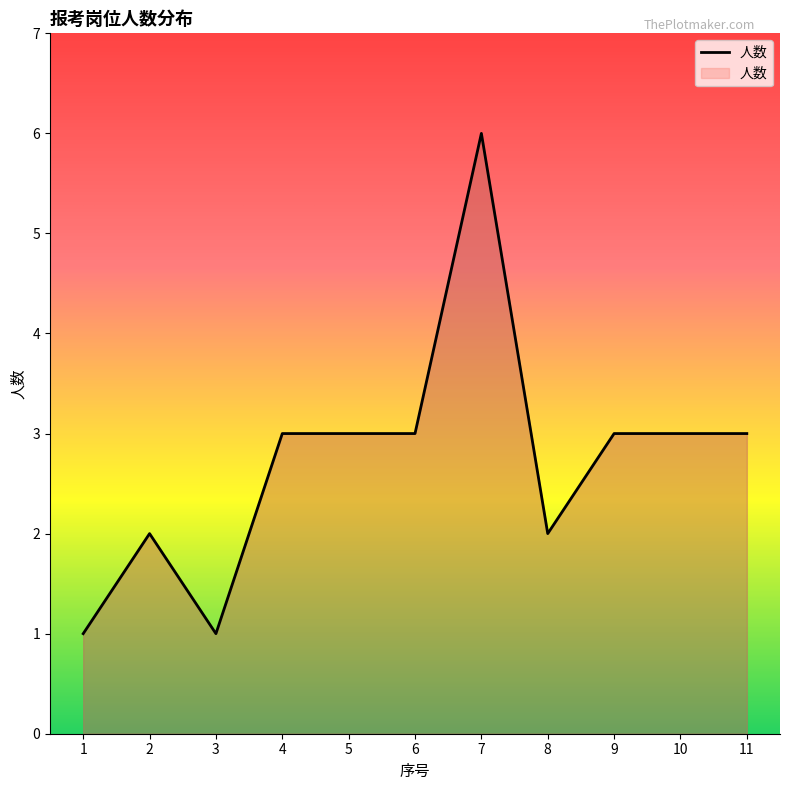

Reading left to right, list all the values displayed in this chart.

1	2	1	3	3	3	6	2	3	3	3